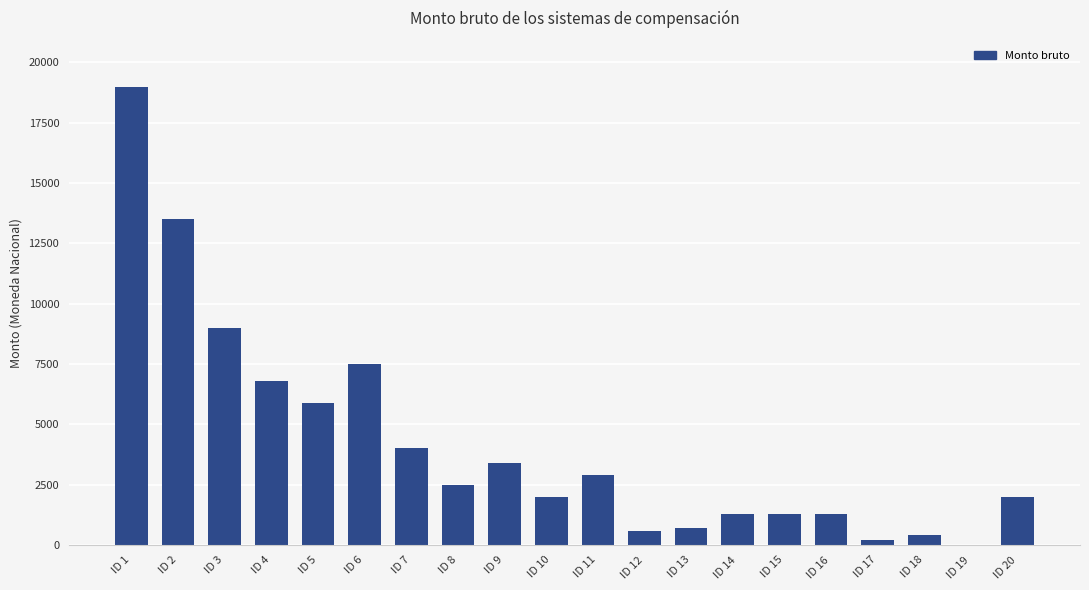

At which label does the data first exceed 2500?

ID 1